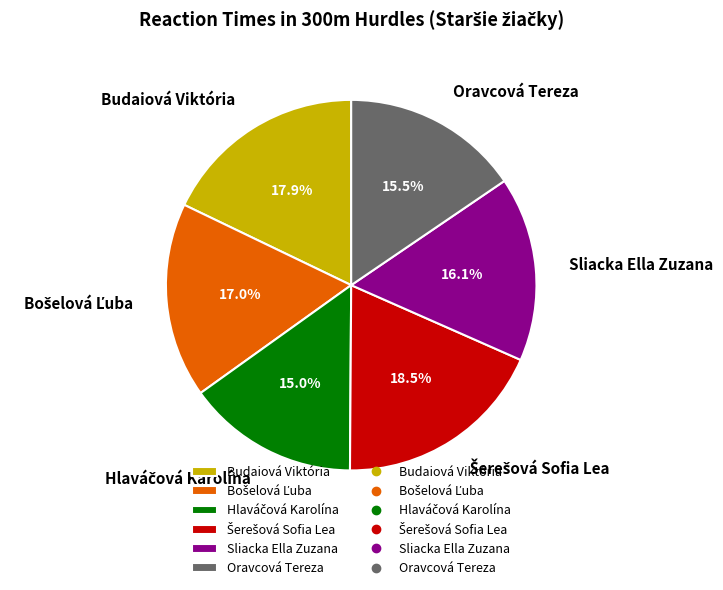

Is there any slice that represents more than half of the pie?

No